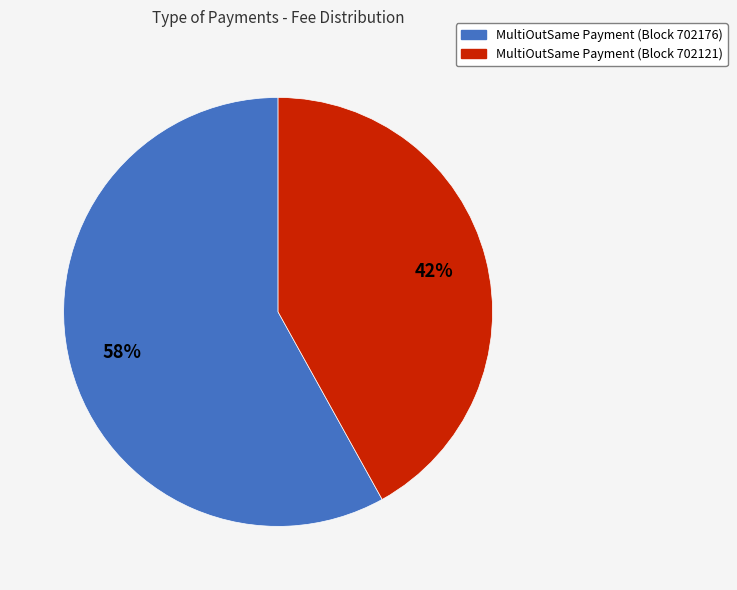

Which slice is the largest?

MultiOutSame Payment (Block 702176)